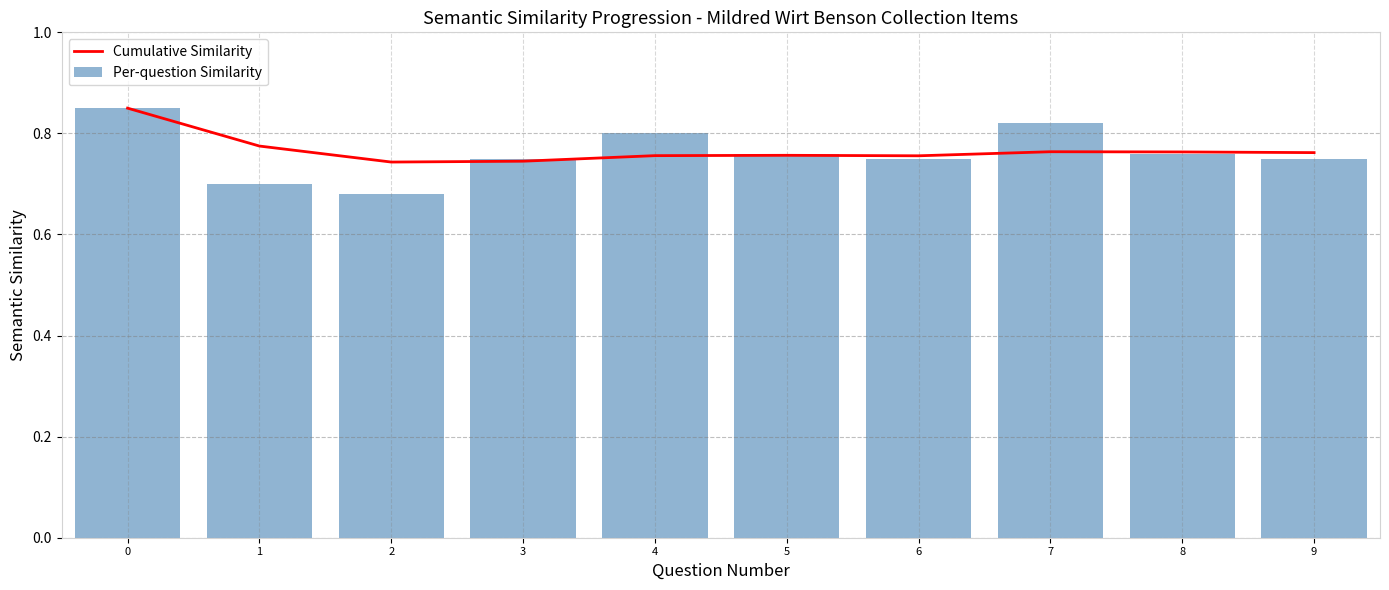

Count the number of data series in this chart.

2